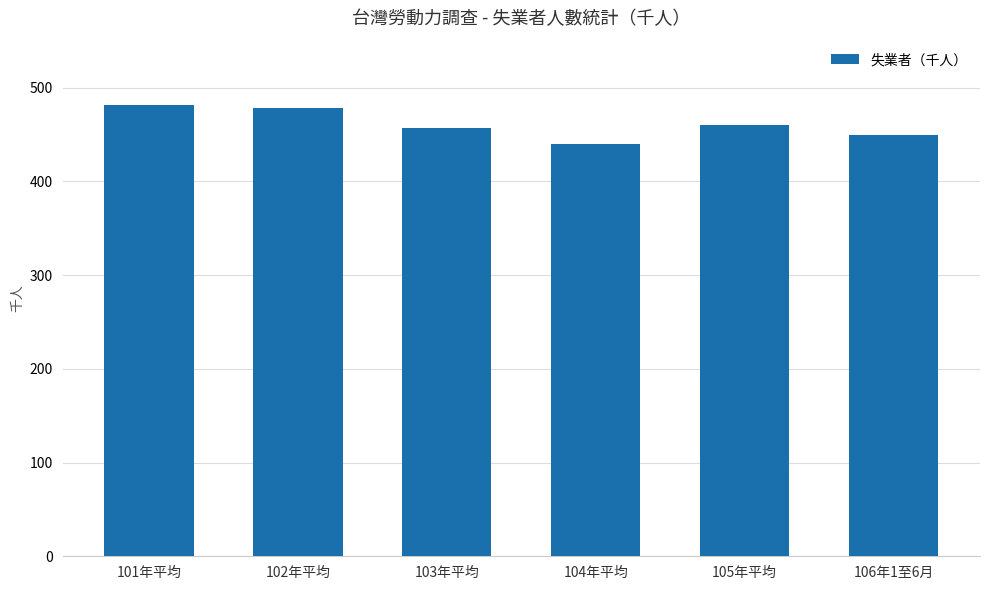

What is the value of the 2nd bar from the left?

478